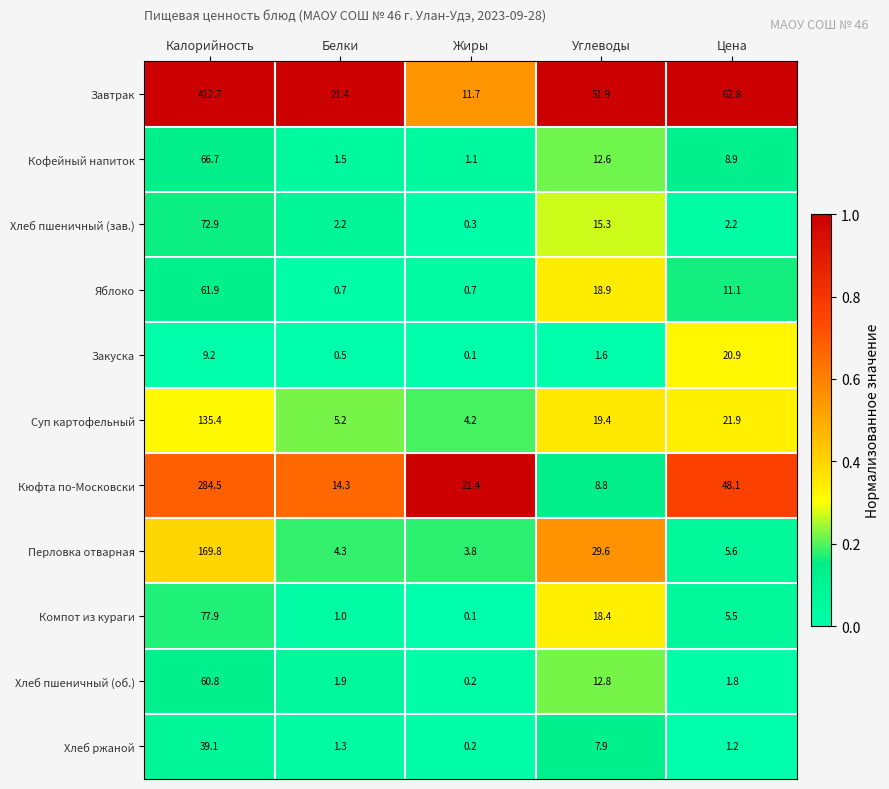

Rank the series at Белки from lowest to highest value.

Закуска, Яблоко, Компот из кураги, Хлеб ржаной, Кофейный напиток, Хлеб пшеничный (об.), Хлеб пшеничный (зав.), Перловка отварная, Суп картофельный, Кюфта по-Московски, Завтрак